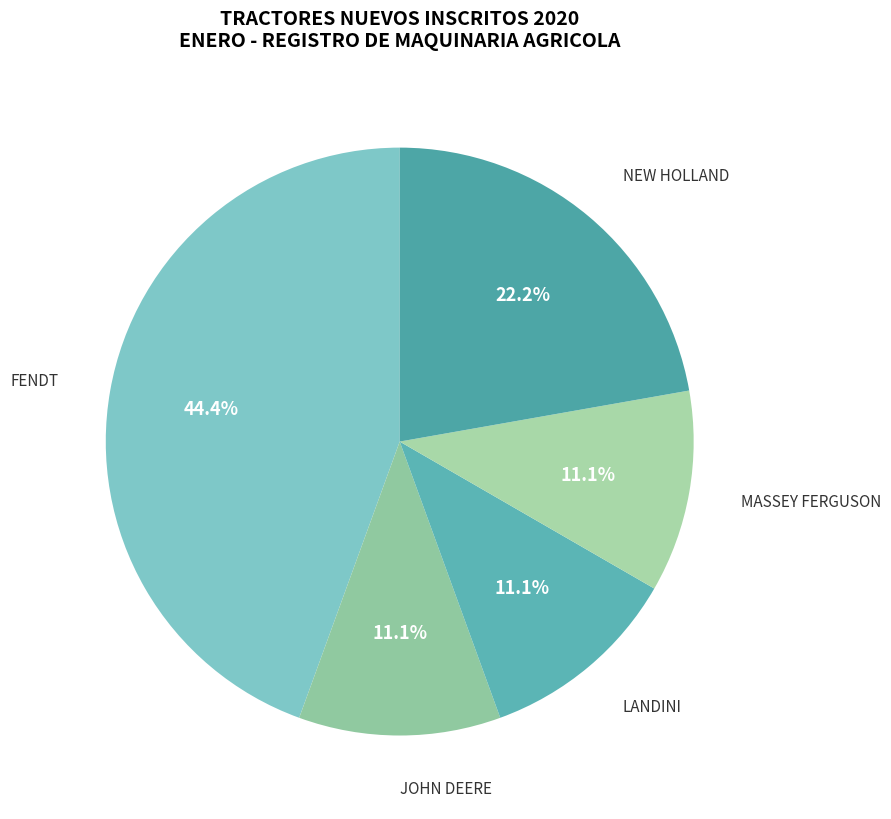

Does any single category account for the majority?

No